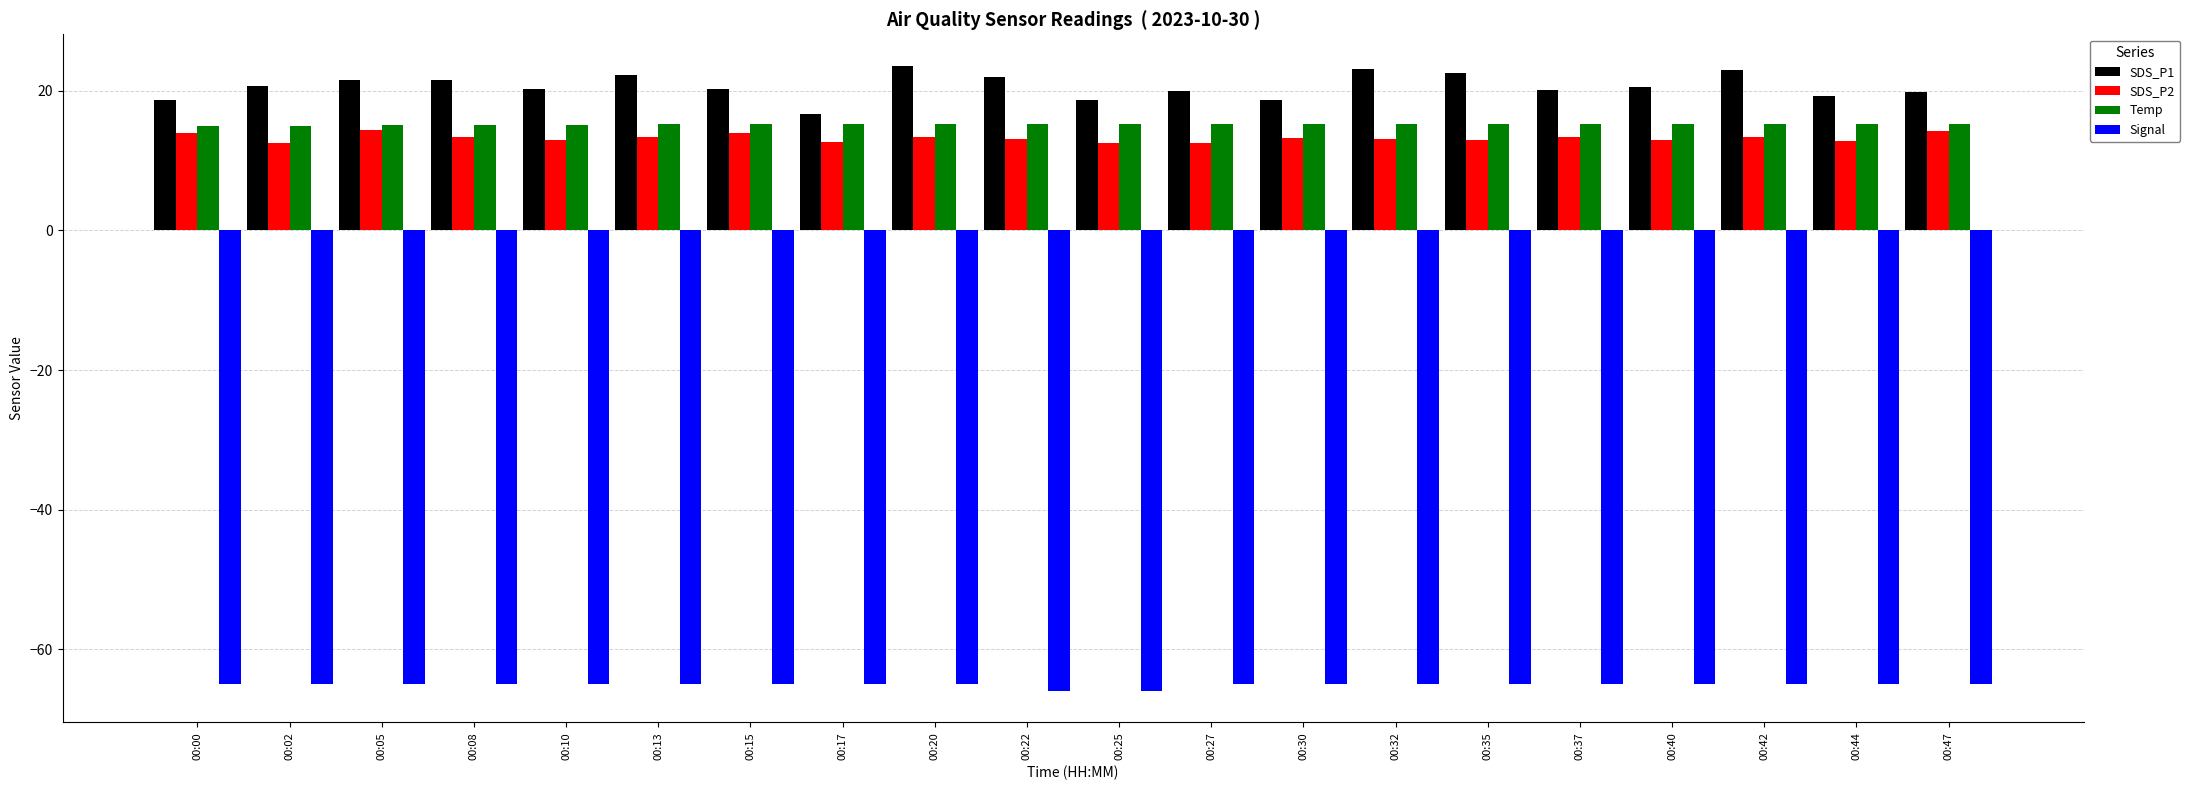

What is the difference between the maximum and minimum values in the Signal series?

1.0